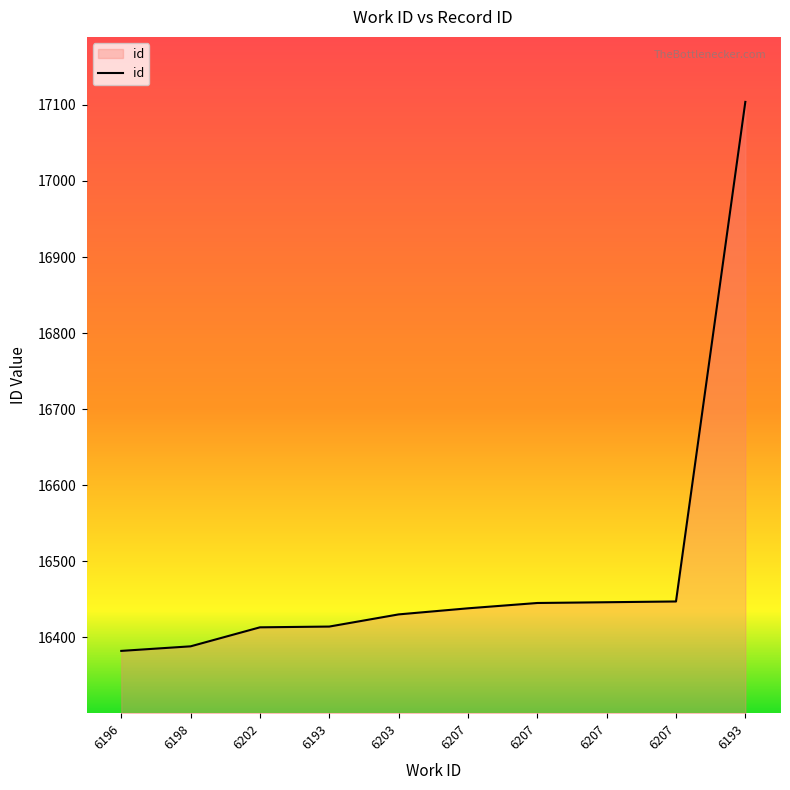

True or false: there are more than 2 points higher than both neighbors.

False